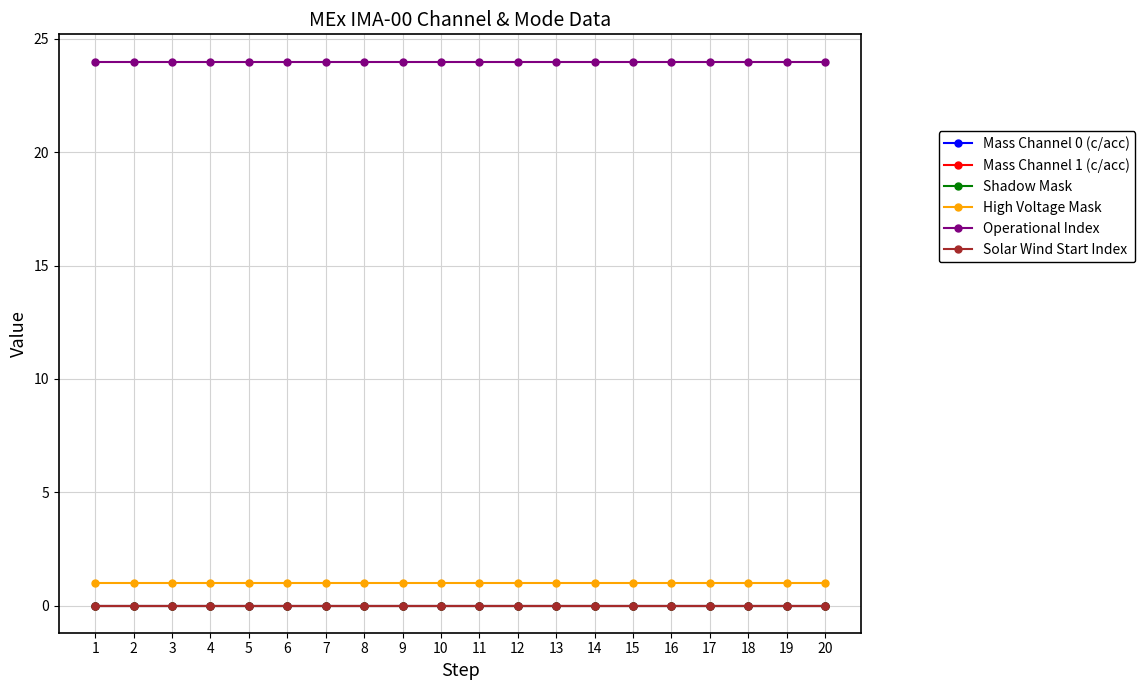

What is the value of the Operational Index point at the 18th from the left?

24